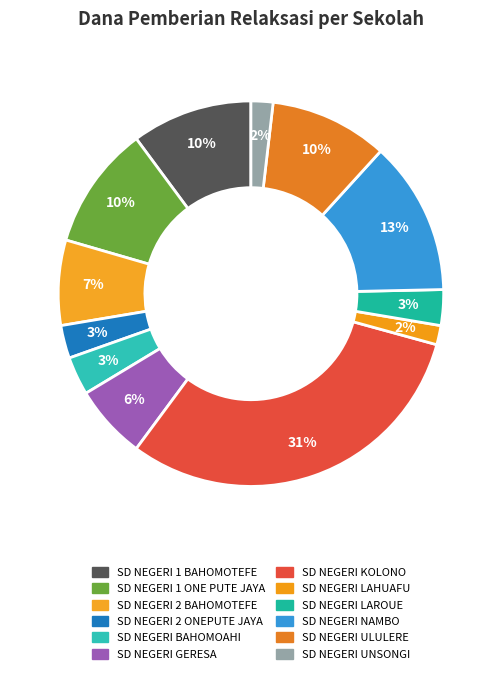

How many segments does this pie chart have?

12